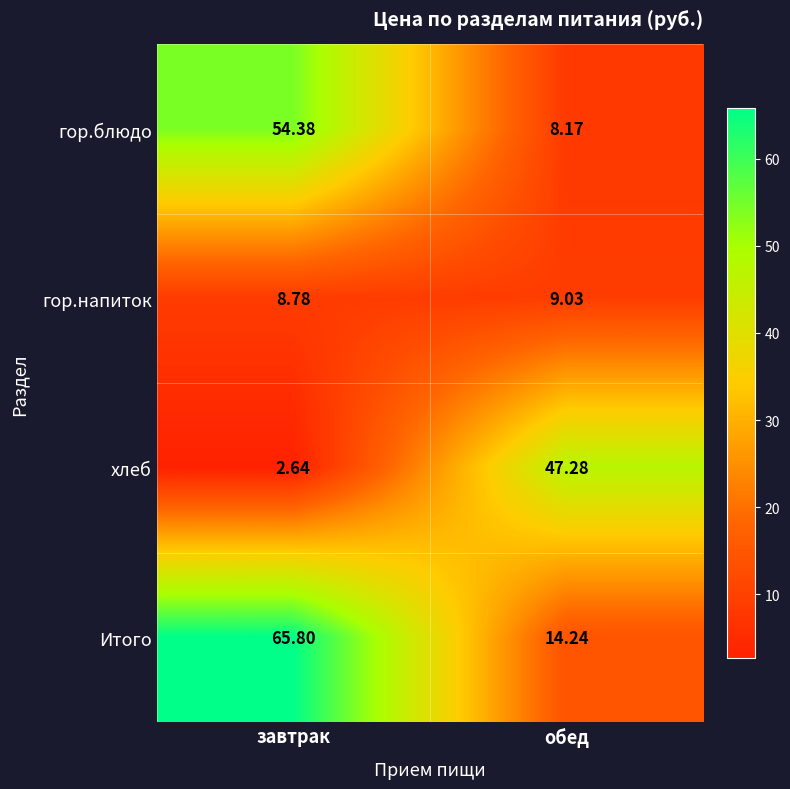

Which series changed the most between завтрак and обед?

Итого